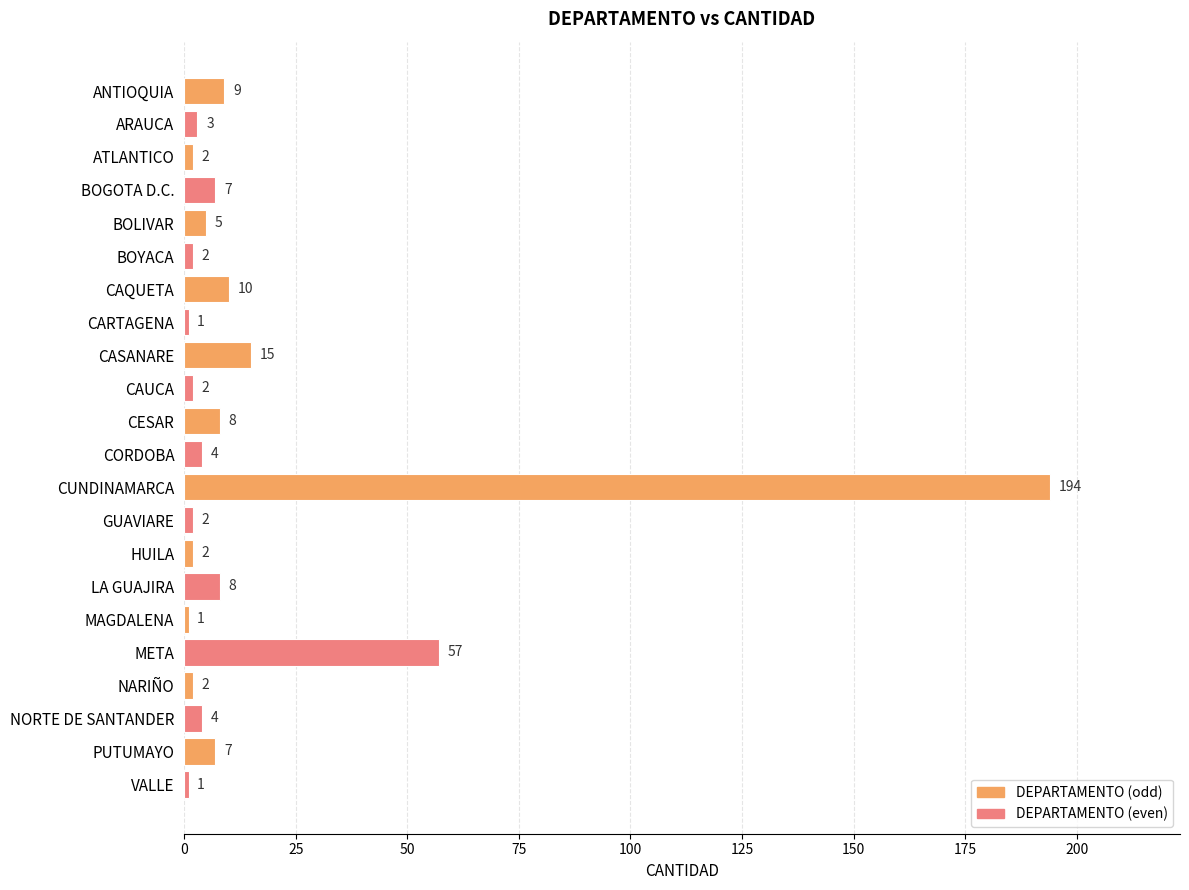

Are the bars horizontal?

Yes